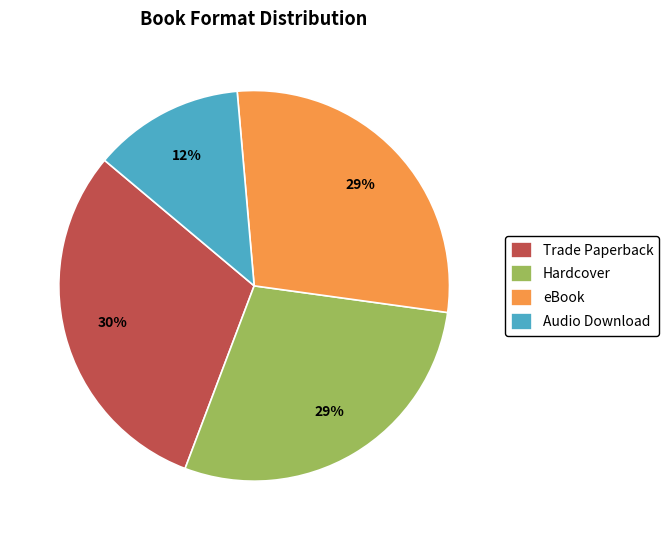

To the nearest percent, what is the average slice percentage?

25%